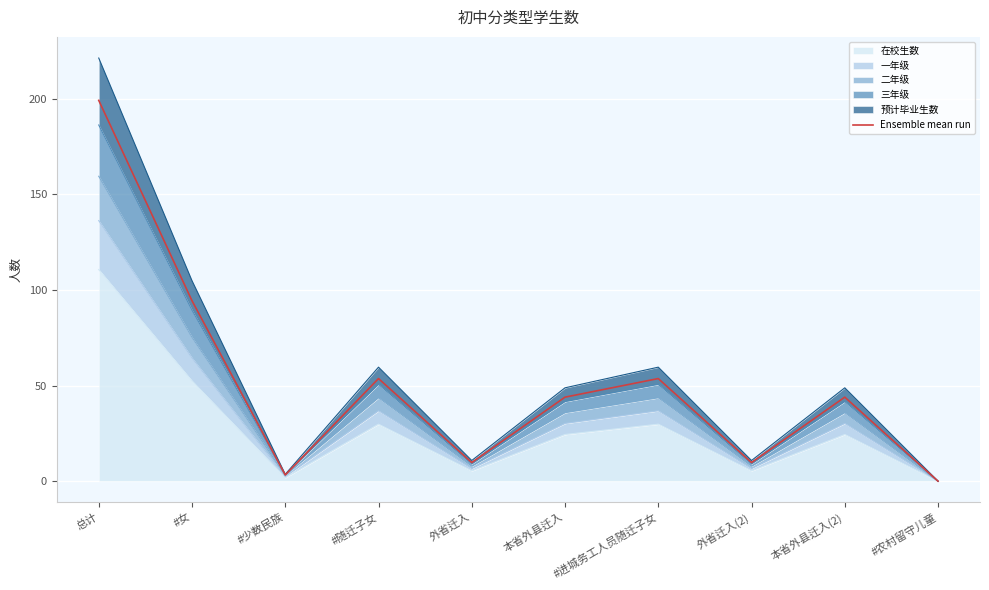

At which category does the chart reach its peak across all series?

总计